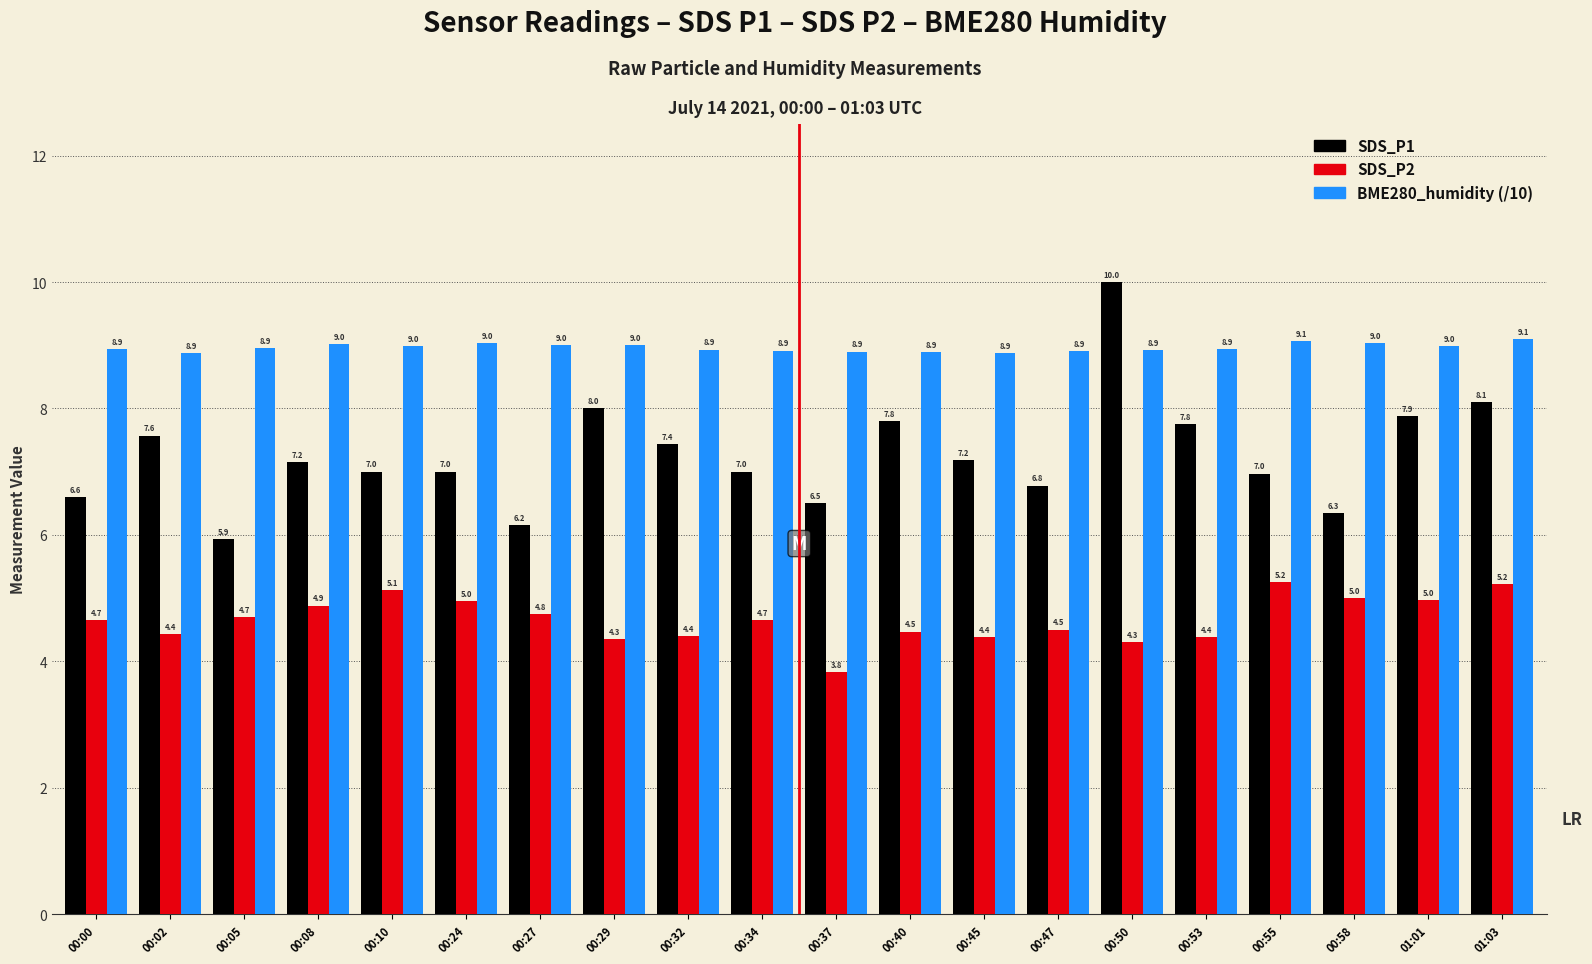

What is the total value across all series at 00:55?

21.3